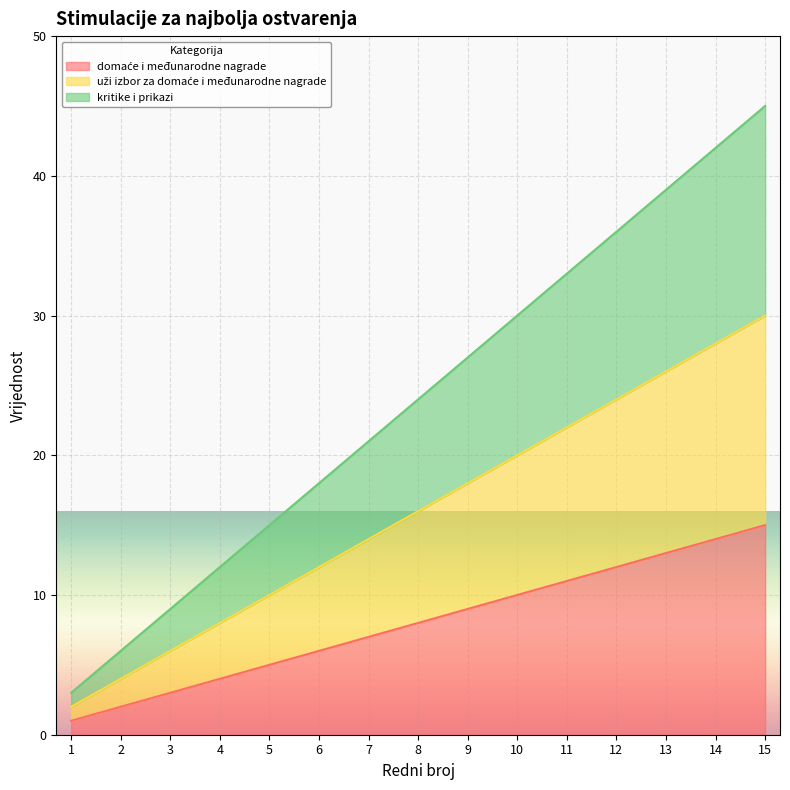

How many lines are shown in the chart?

3